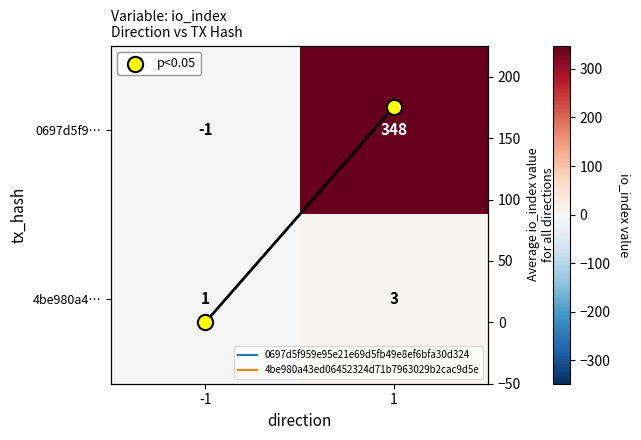

Where is p<0.05 nearest to the value 87?

-1